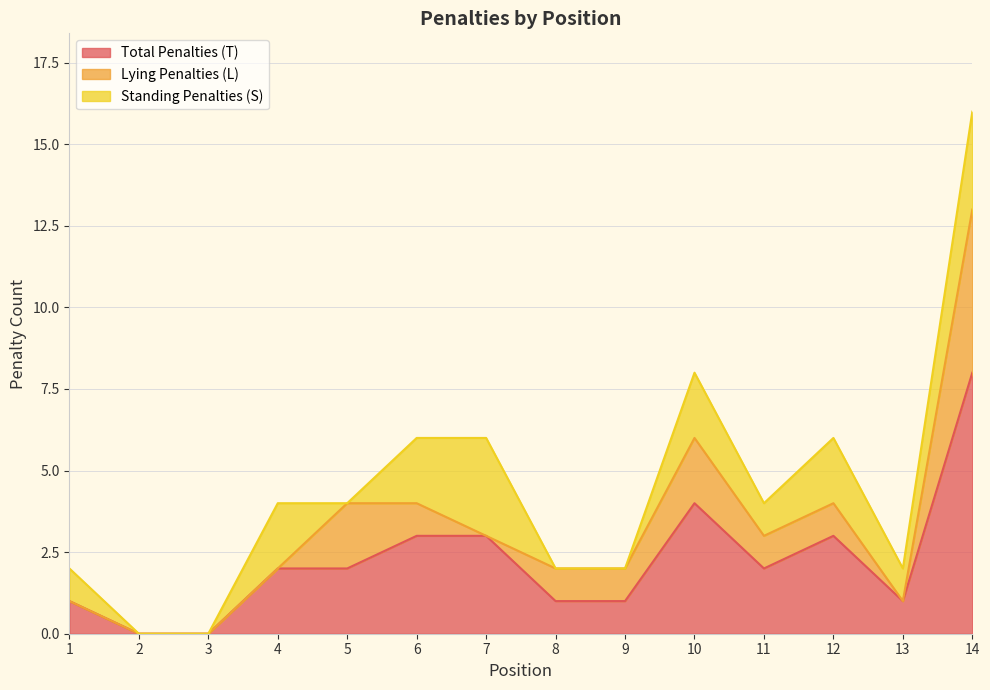

How many lines are shown in the chart?

3